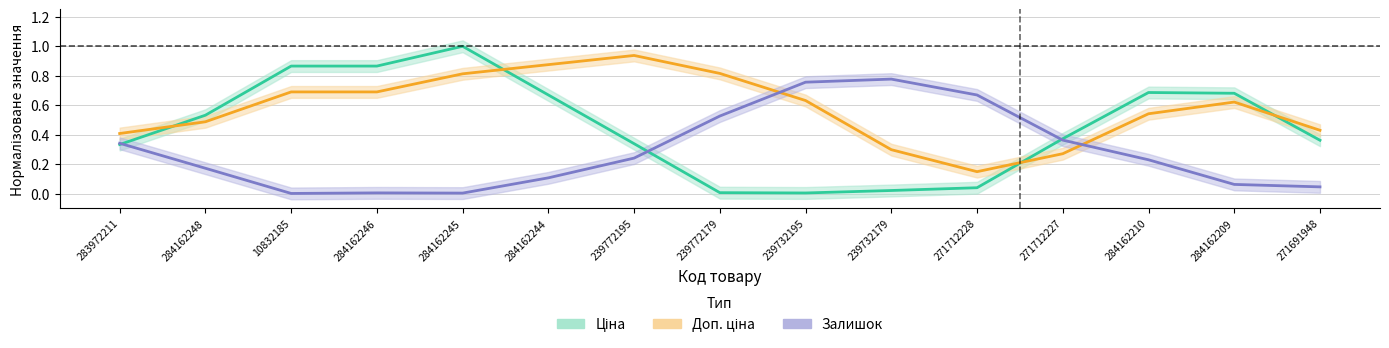

Which category has the lowest value across all series?

10832185